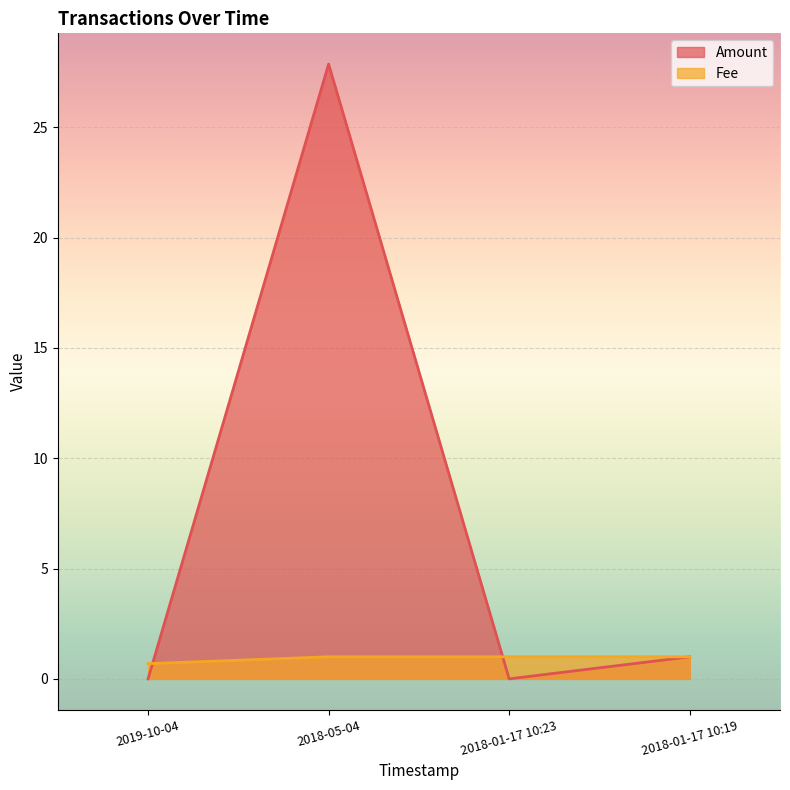

What is the label of the 2nd point from the right?

2018-01-17 10:23